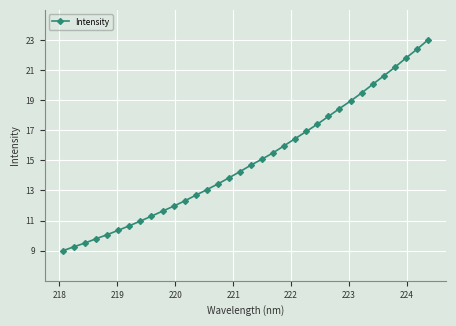

What is the value of the 27th point from the left?

18.9